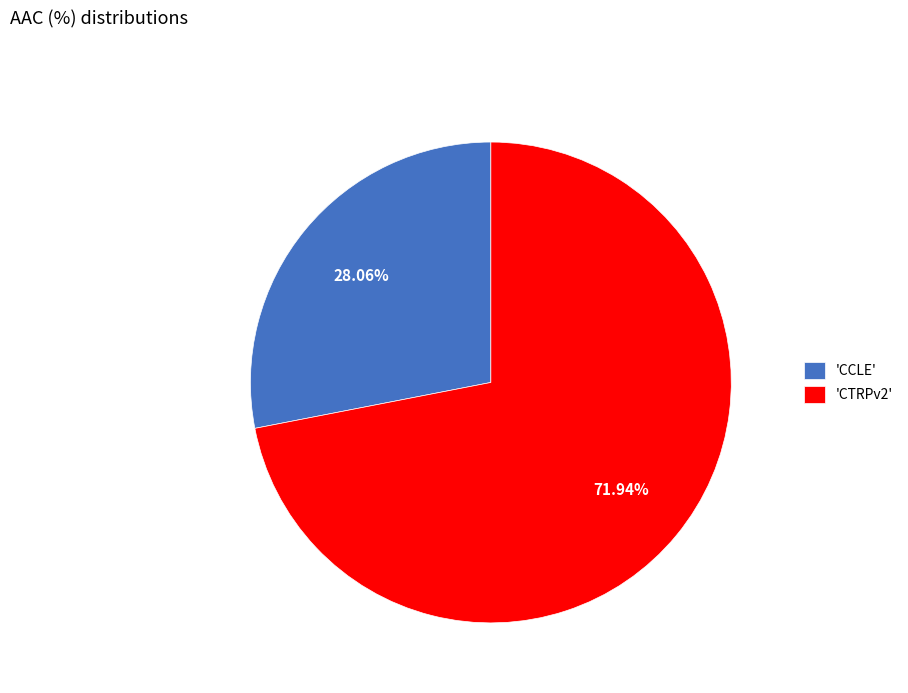

Approximately how many times larger is the value at 'CTRPv2' compared to 'CCLE'?

2.6